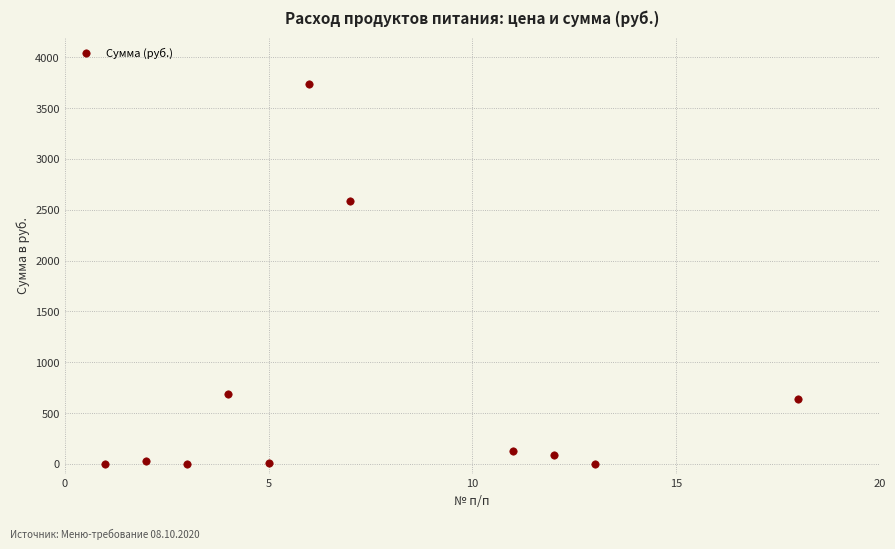

What is the range of Y values (max minus min)?

3739.3